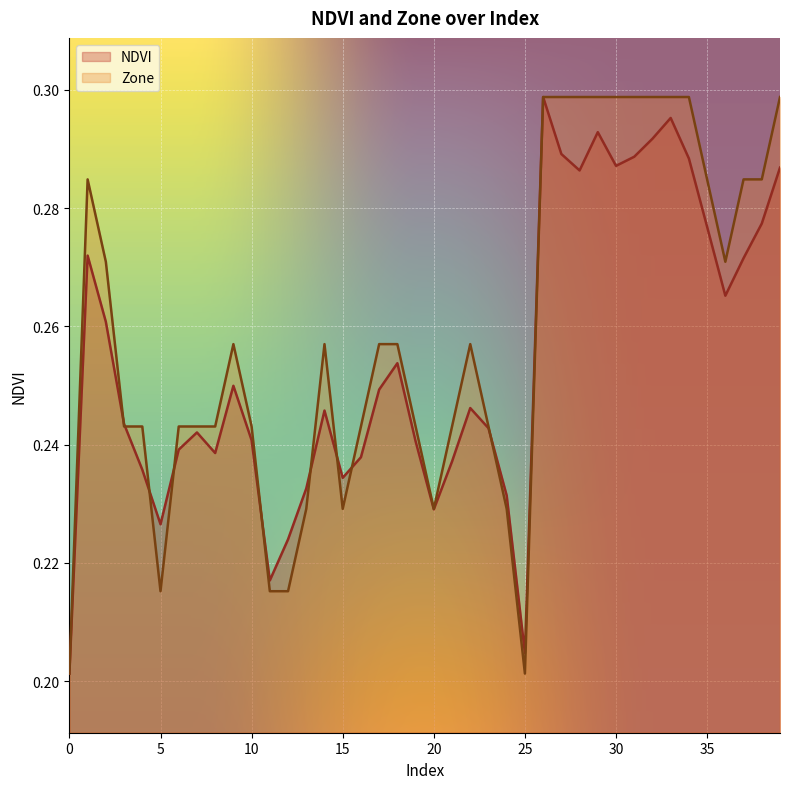

What is the sum of the Zone values at 0 and 7?

0.4